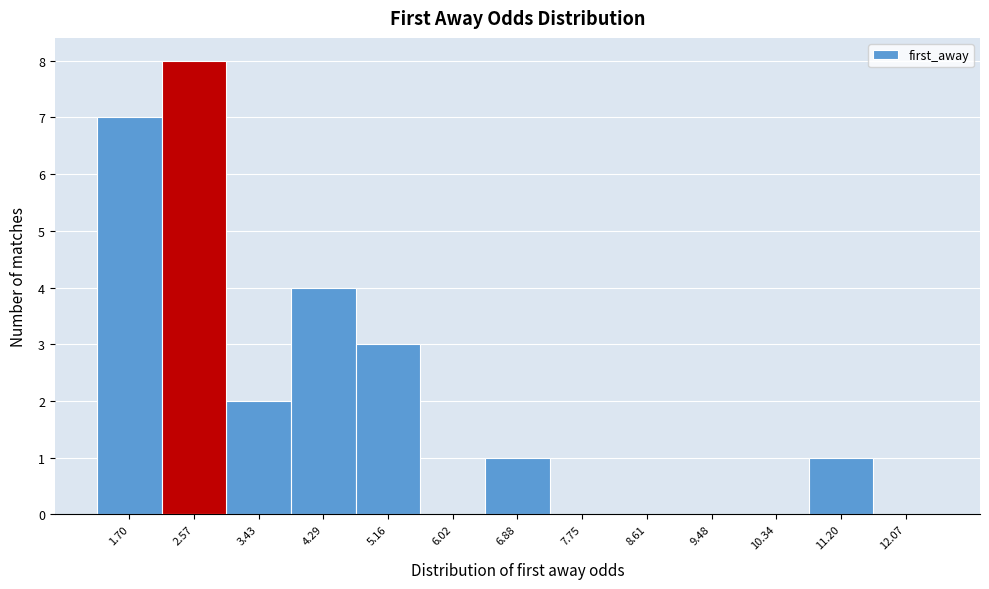

Reading left to right, transcribe this chart: for each bar, give the range it covers on the x-axis and its height. Neither the bar edges nor the heights are printed on the chart, so give them approximately, as read against the axes.

1.3 to 2.1: 7
2.1 to 3.0: 8
3.0 to 3.9: 2
3.9 to 4.7: 4
4.7 to 5.6: 3
5.6 to 6.5: 0
6.5 to 7.3: 1
7.3 to 8.2: 0
8.2 to 9.0: 0
9.0 to 9.9: 0
9.9 to 10.8: 0
10.8 to 11.6: 1
11.6 to 12.5: 0